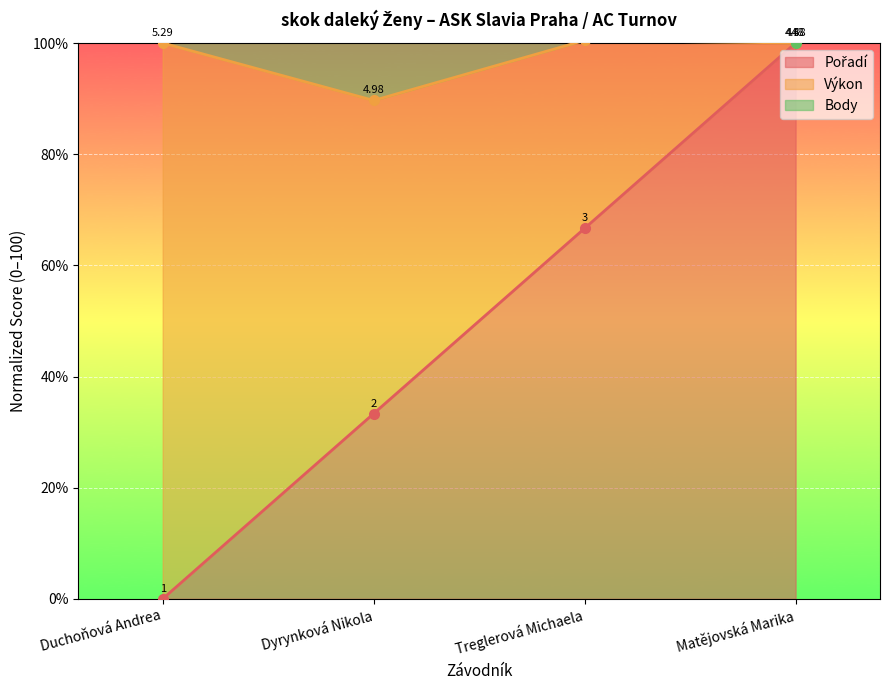

Is it true that Výkon equals 131.5 at Matějovská Marika?

False